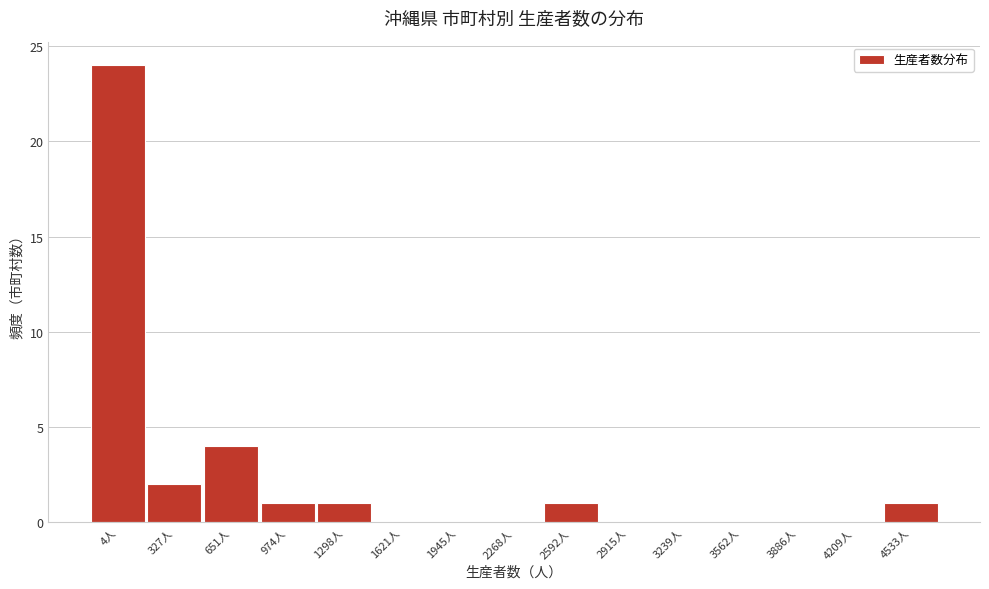

Reading left to right, transcribe all the data shown in this chart.

4人=24	327人=2	651人=4	974人=1	1298人=1	1621人=0	1945人=0	2268人=0	2592人=1	2915人=0	3239人=0	3562人=0	3886人=0	4209人=0	4533人=1